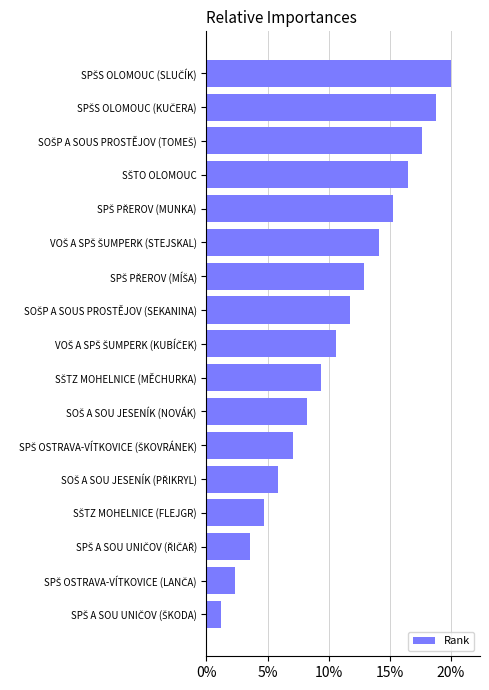

What is the average value?

10.6